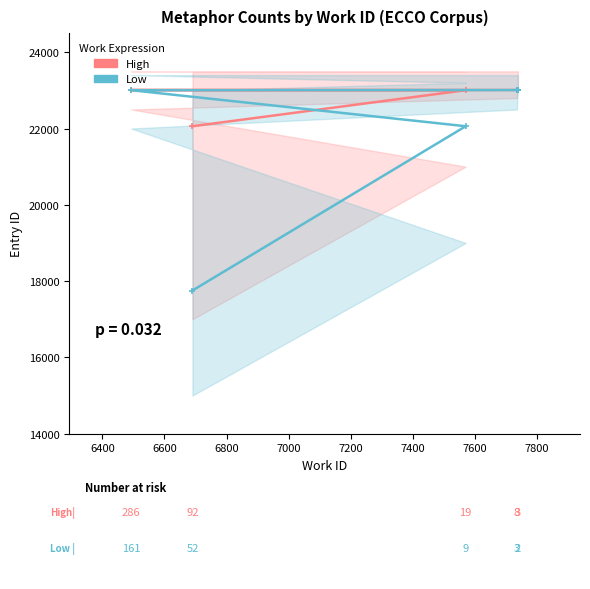

What are all the series names shown in the legend?

High, Low